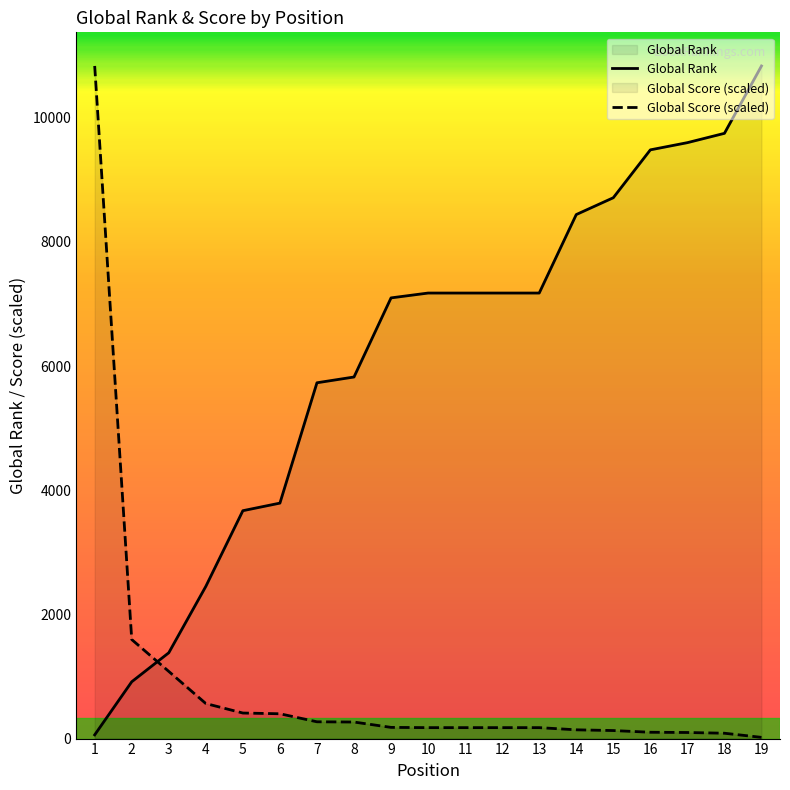

At 6, list the series in order from largest to smallest.

Global Rank, Global Score (scaled)